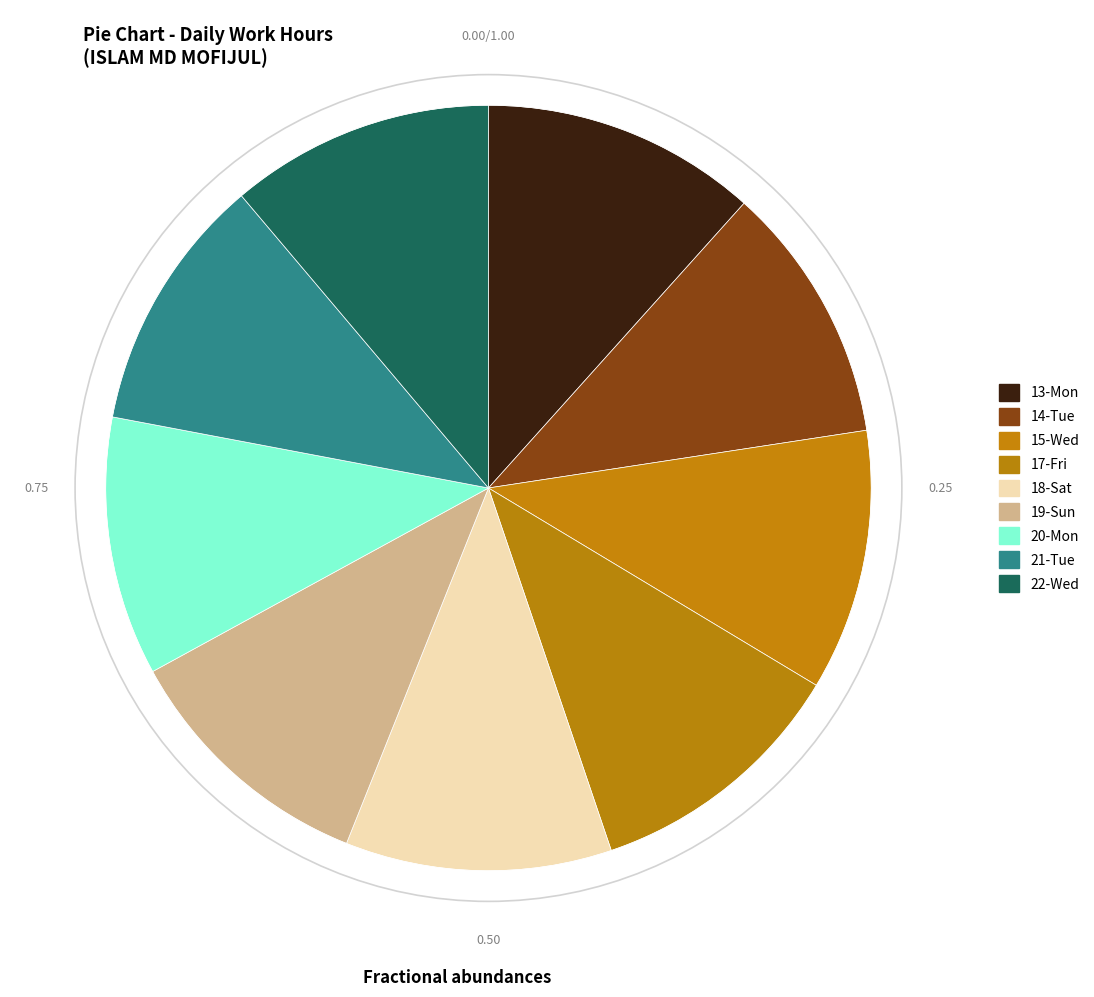

To the nearest percent, what is the combined percentage of 17-Fri and 18-Sat?

22%